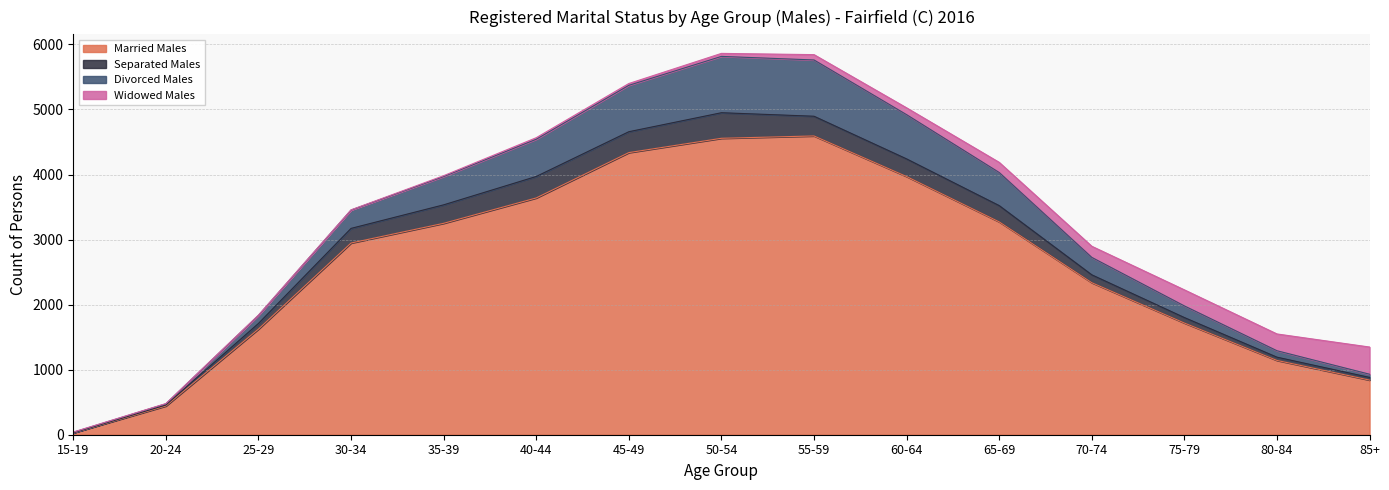

At 25-29, list the series in order from smallest to largest.

Widowed Males, Separated Males, Divorced Males, Married Males